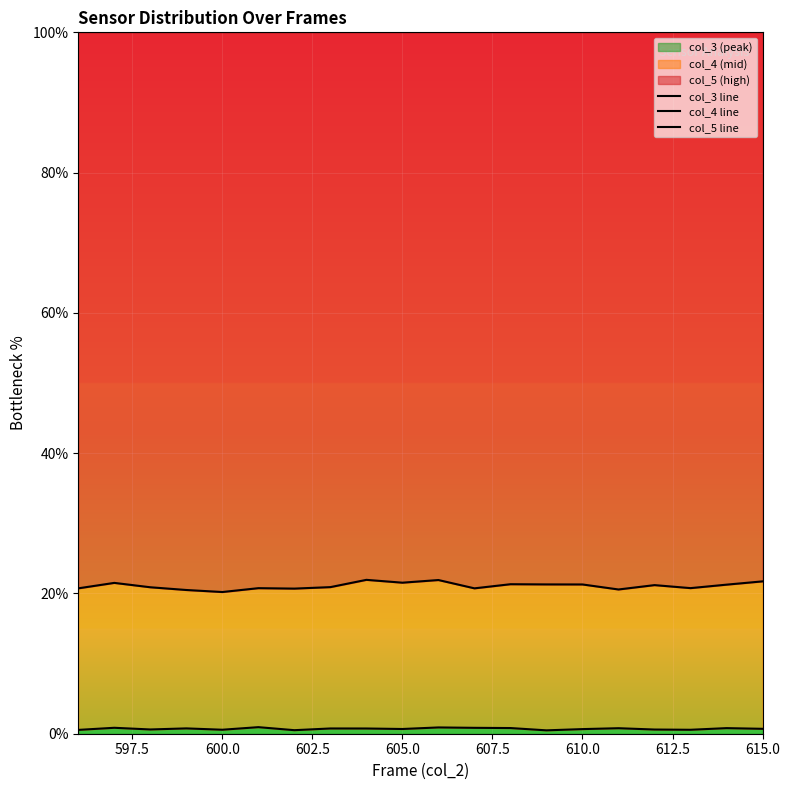

Which label corresponds to the largest value in the chart?

600.0